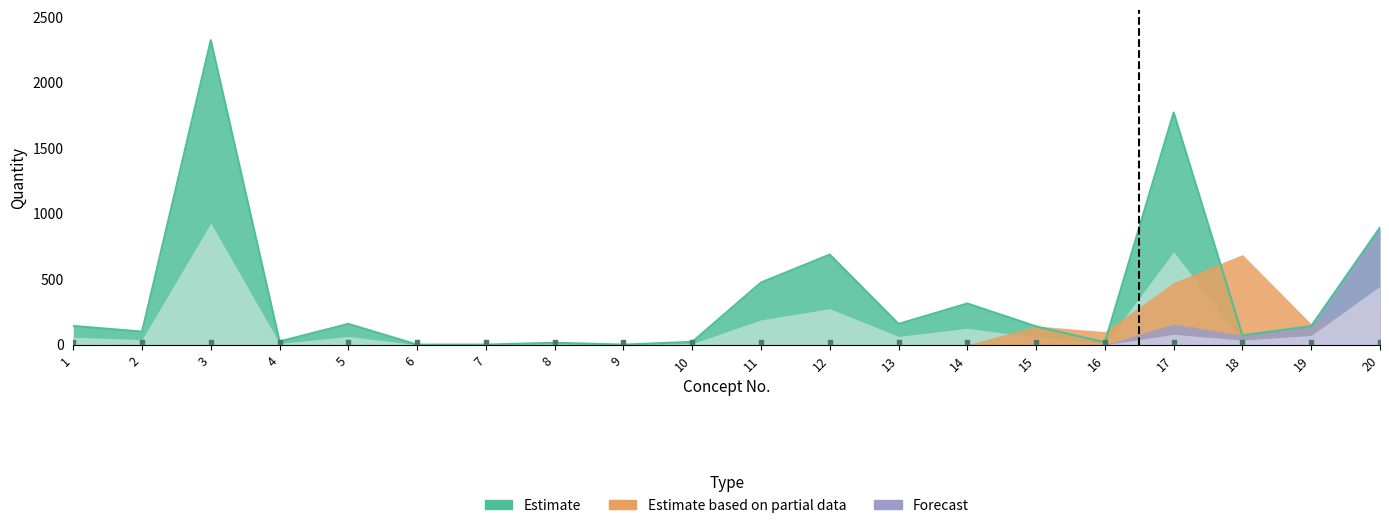

Which series reaches the minimum Y coordinate?

Estimate based on partial data